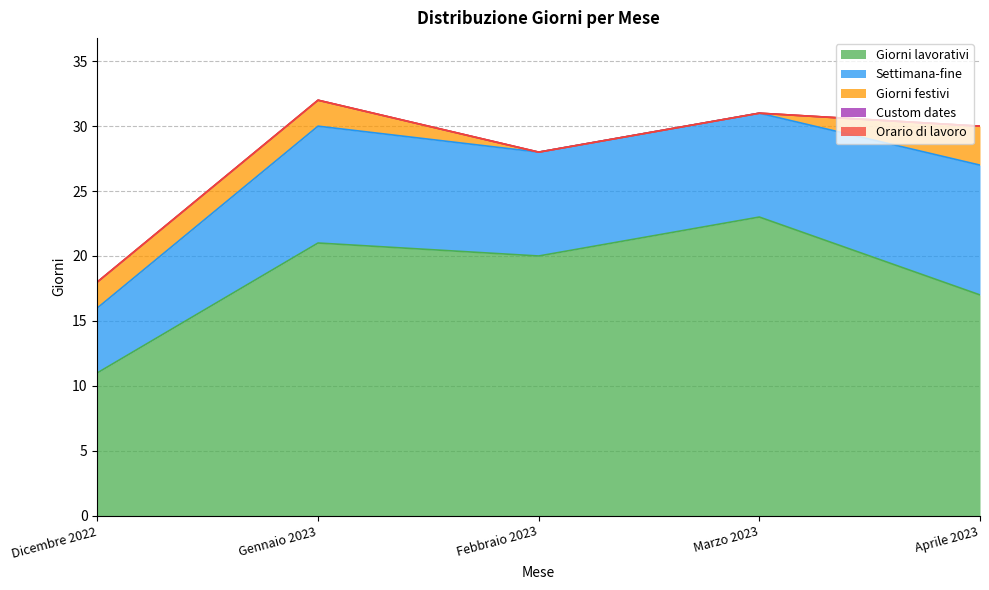

Which series has the largest range (max minus min)?

Giorni lavorativi